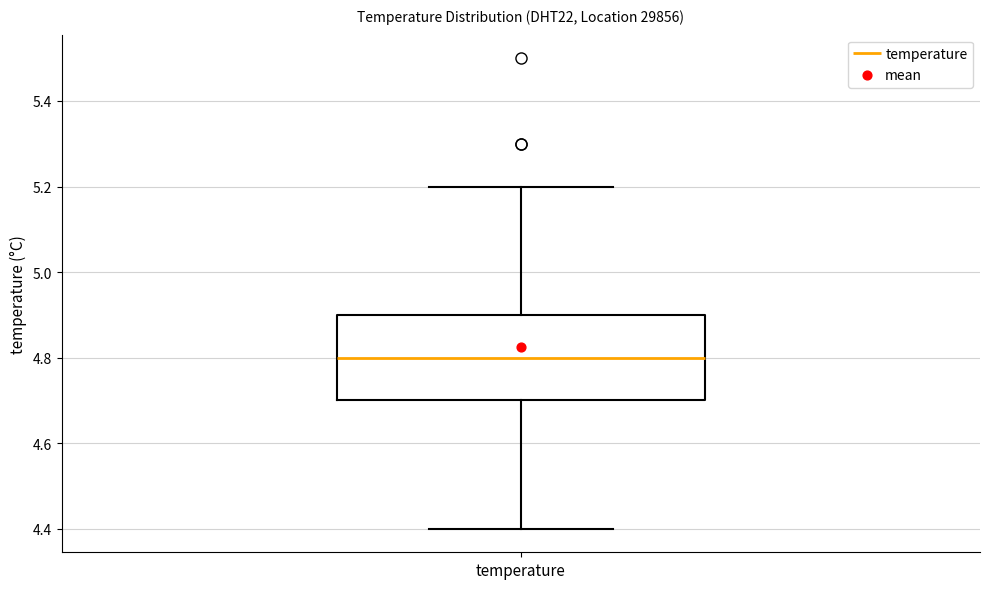

Transcribe this box plot: give where the median line is, the range the box spans, and where the two whiskers end, as read against the y-axis. The values are not printed on the chart, so give them approximately, as read against the axis.

median 4.8, box 4.7 to 4.9, whiskers 4.4 to 5.2